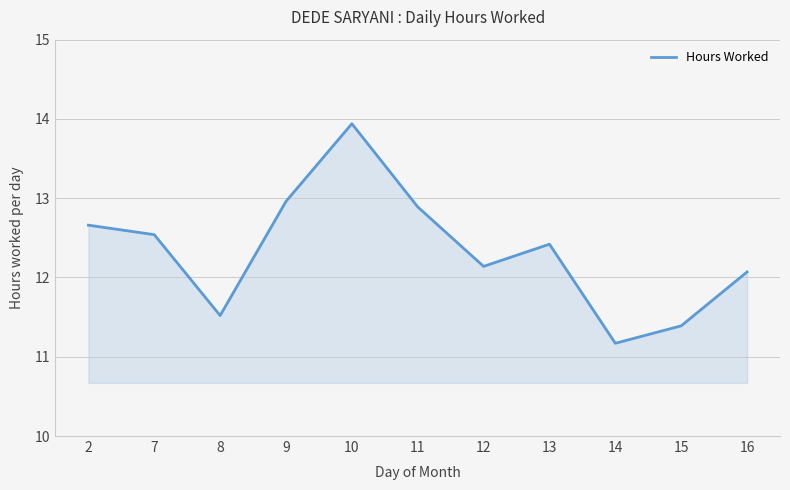

What is the change in value from 7 to 16?

-0.5